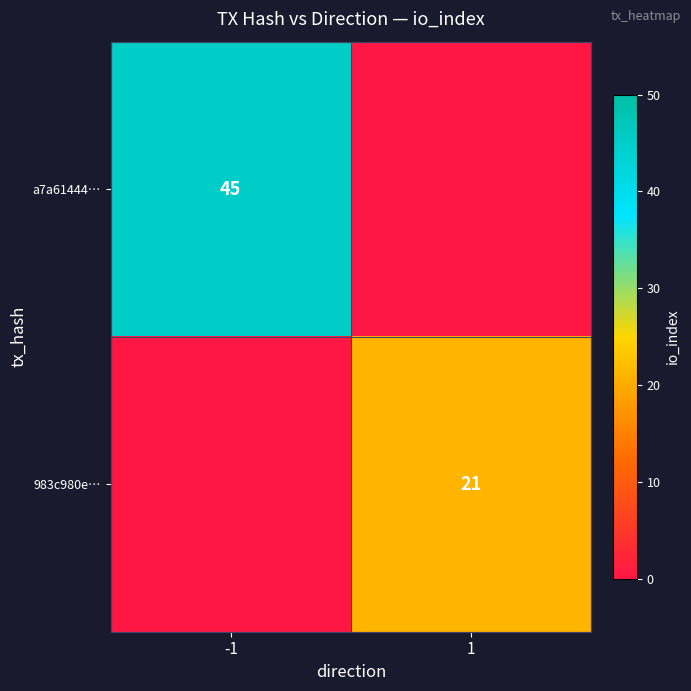

True or false: a7a61444… has a value of 45 at -1.

True